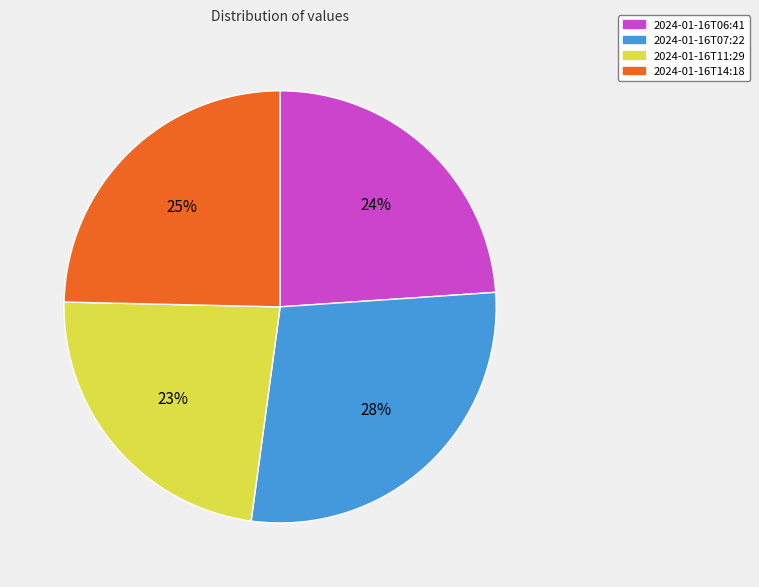

To the nearest percent, what is the difference between the largest and smallest slice percentages?

5%